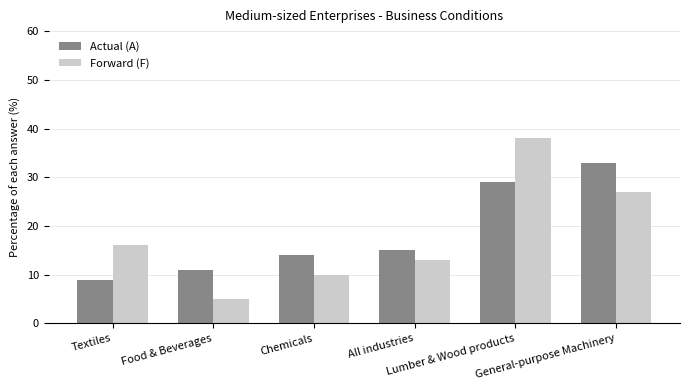

What is the total value across all series at Food & Beverages?

16